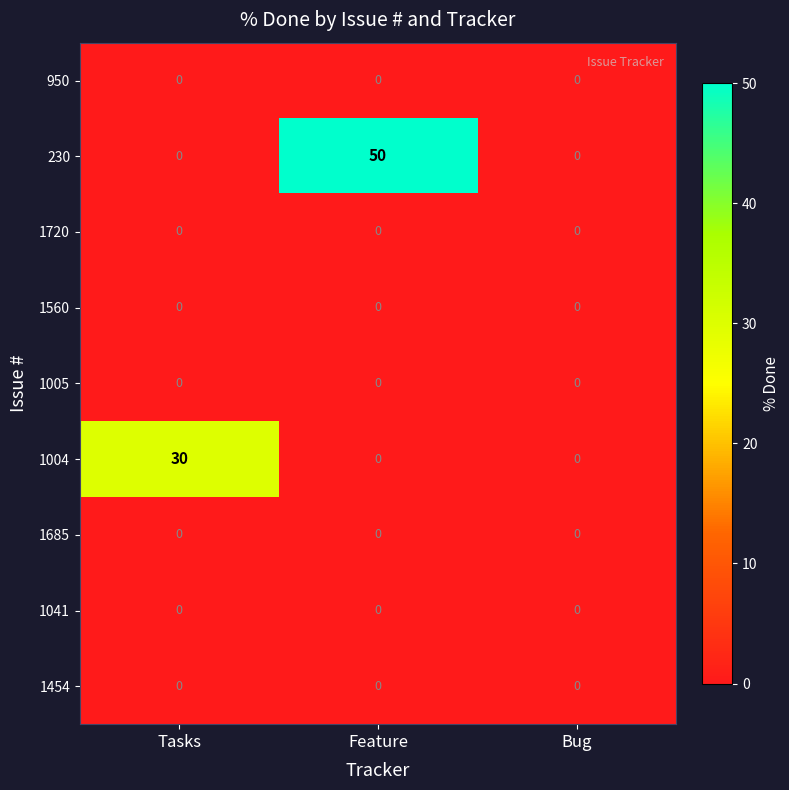

True or false: 1454 has a value of 0 at Tasks.

True